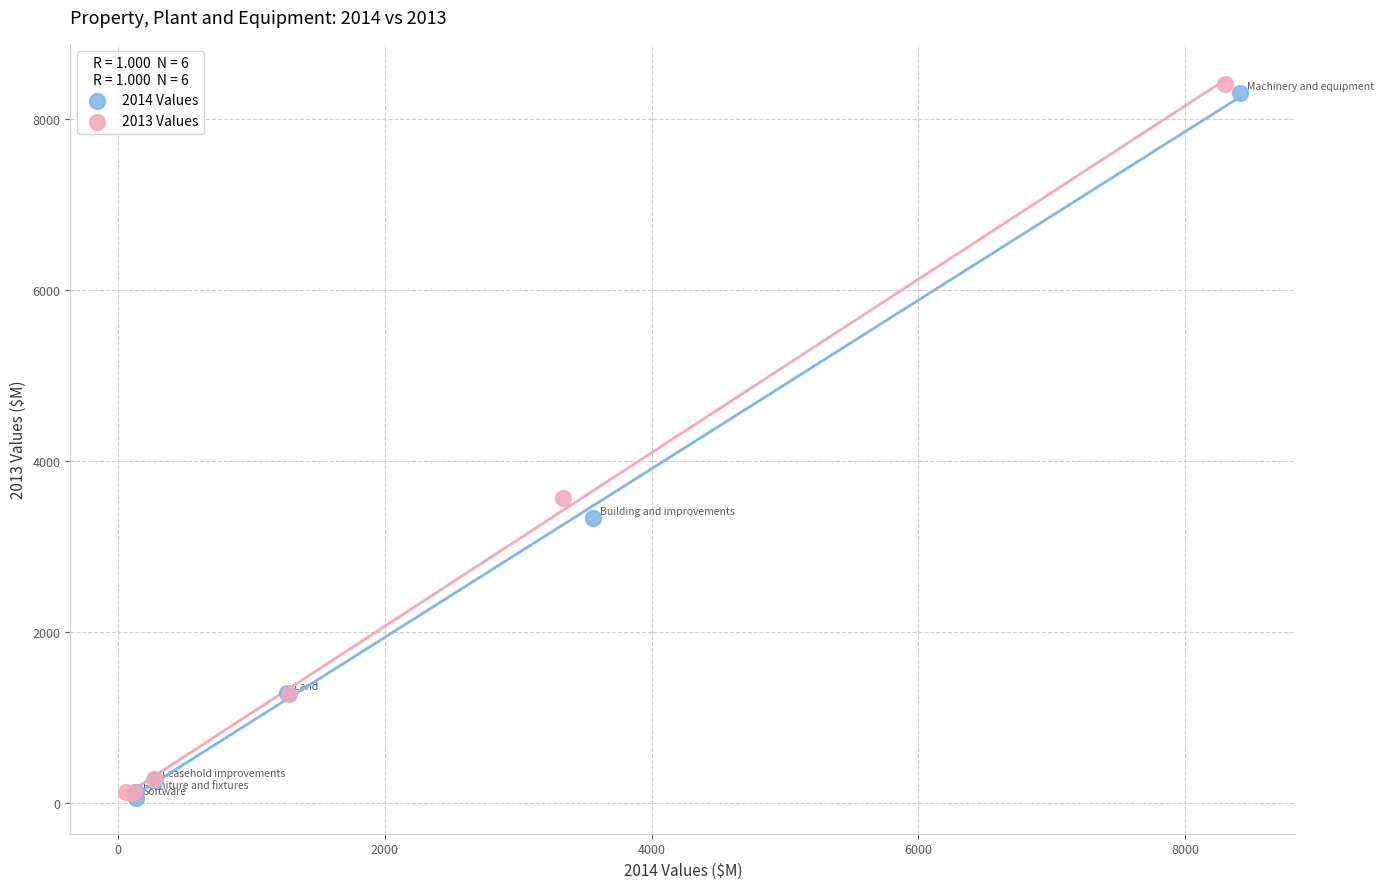

Which series has the widest spread of Y values?

2013 Values